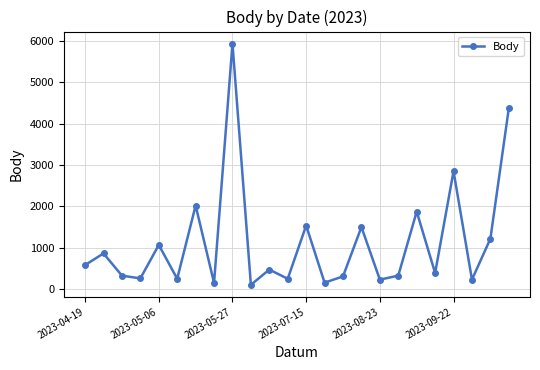

What is the maximum value shown in the chart?

5931